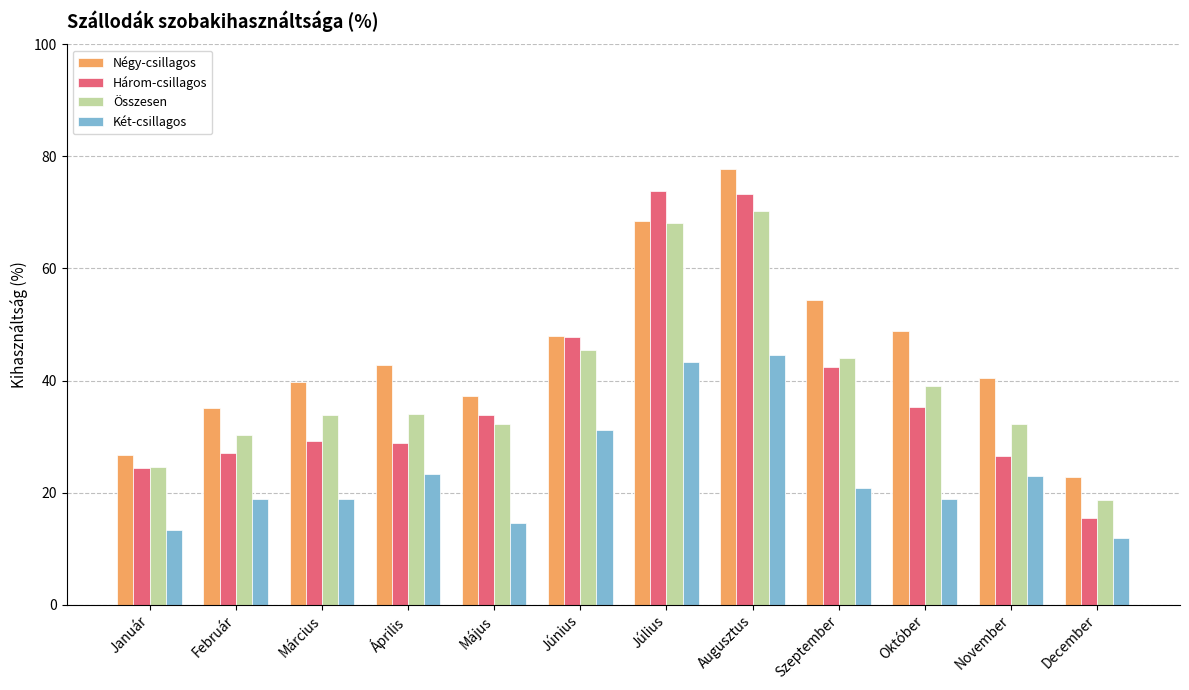

Which series has the widest spread of values?

Három-csillagos